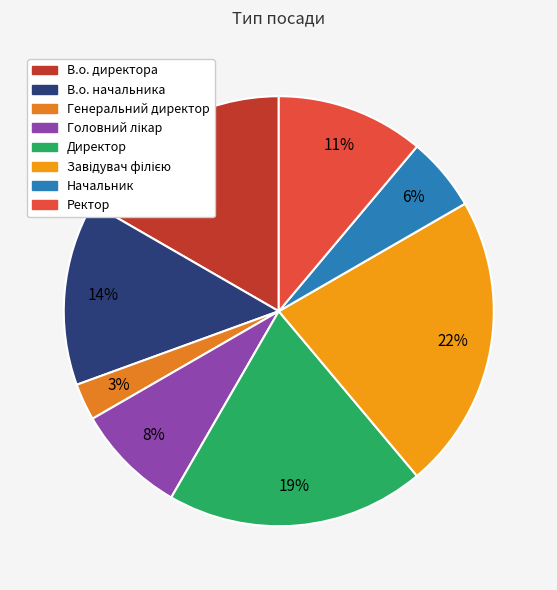

To the nearest percent, what portion does В.о. директора represent?

17%